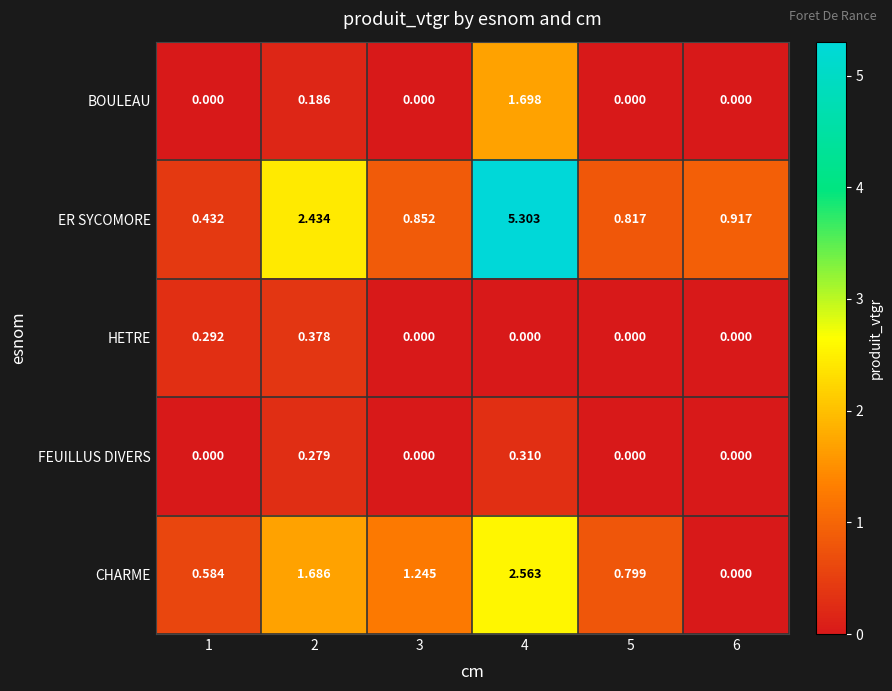

Which series has the largest total across all categories?

ER SYCOMORE